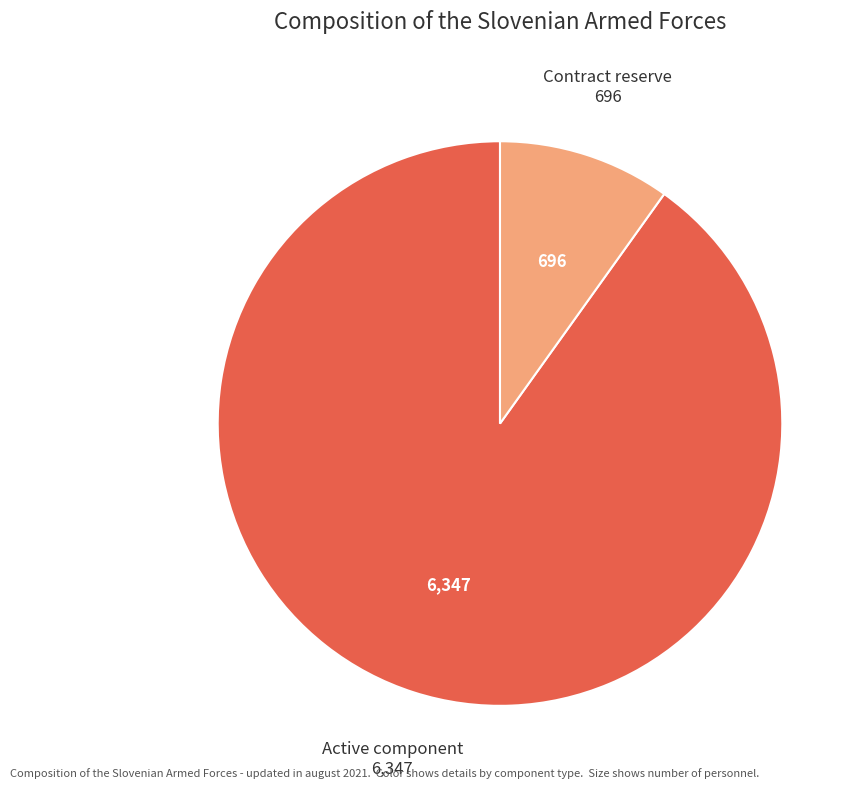

What is the ratio of the value at Contract reserve to the value at Active component?

0.1